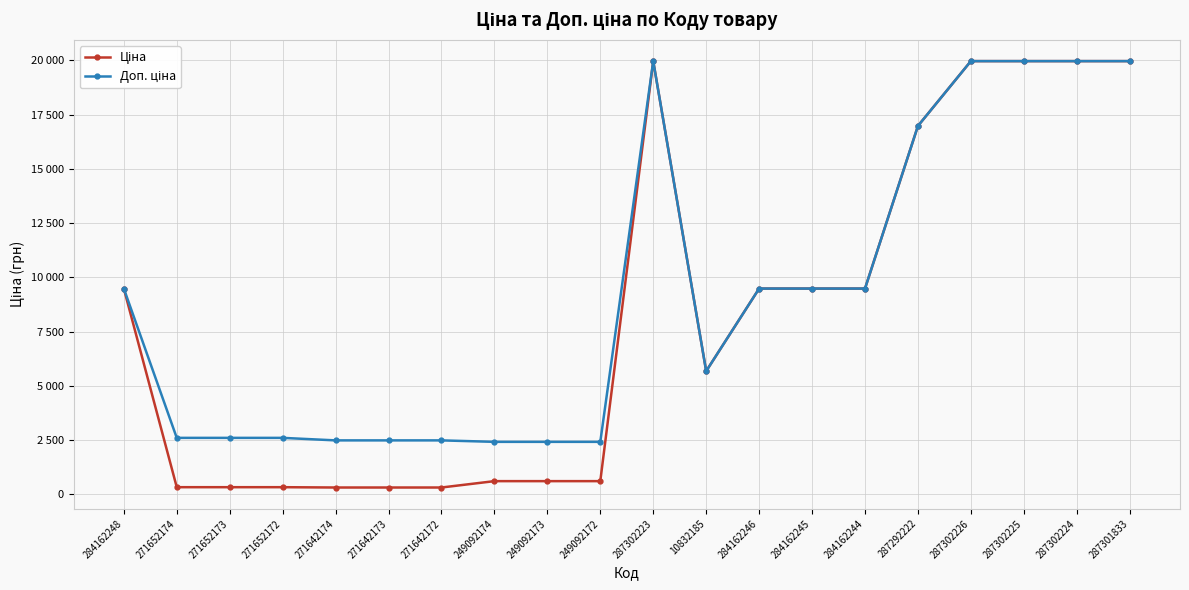

The value of Доп. ціна at 284162244 is 9480.1. True or false?

True